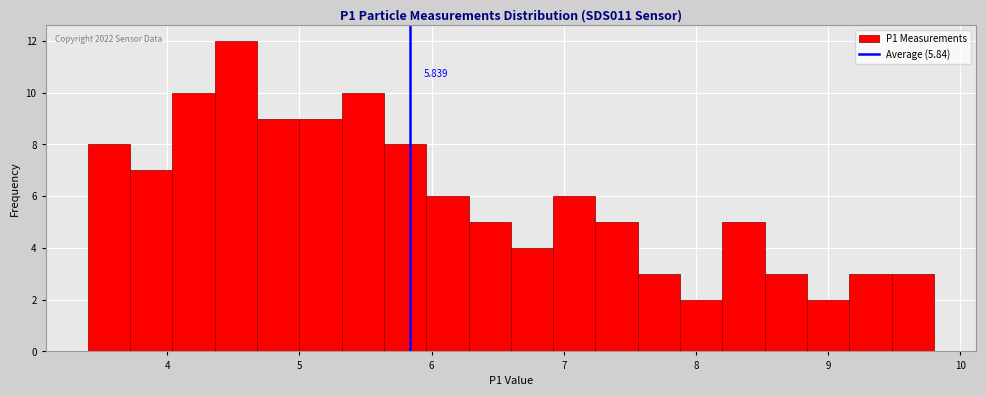

Around what value on the x-axis is the tallest bar? Give the approximate position of its centre, as read against the axis.

4.5